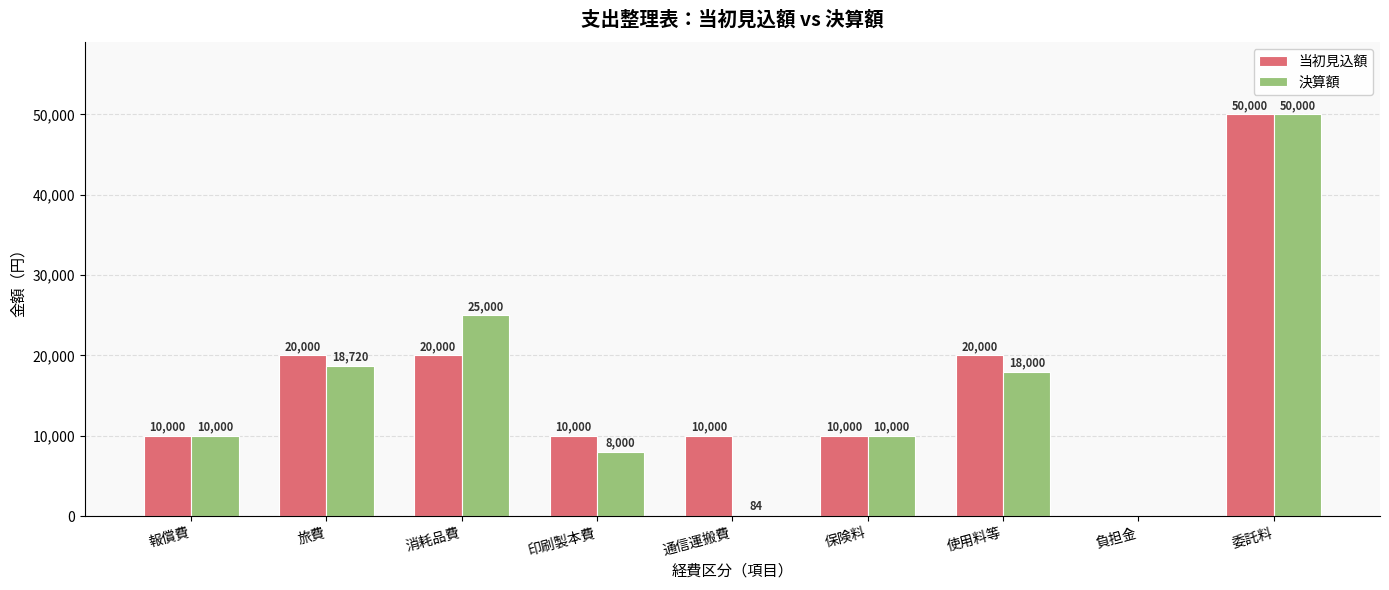

Reading left to right, transcribe all the data shown in this chart.

当初見込額: 報償費=10000	旅費=20000	消耗品費=20000	印刷製本費=10000	通信運搬費=10000	保険料=10000	使用料等=20000	負担金=0	委託料=50000
決算額: 報償費=10000	旅費=18720	消耗品費=25000	印刷製本費=8000	通信運搬費=84	保険料=10000	使用料等=18000	負担金=0	委託料=50000